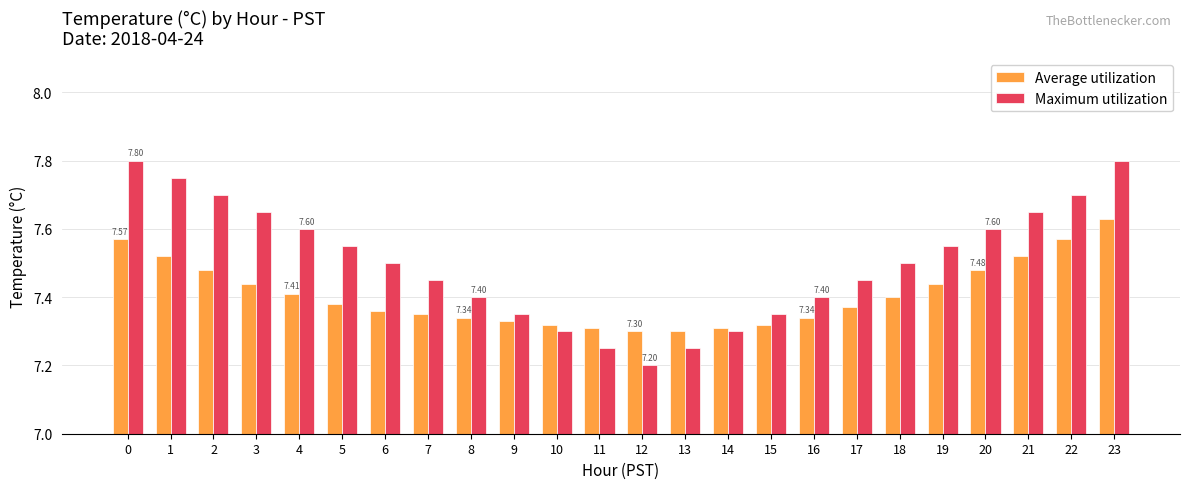

Rank the series at 11 from lowest to highest value.

Maximum utilization, Average utilization